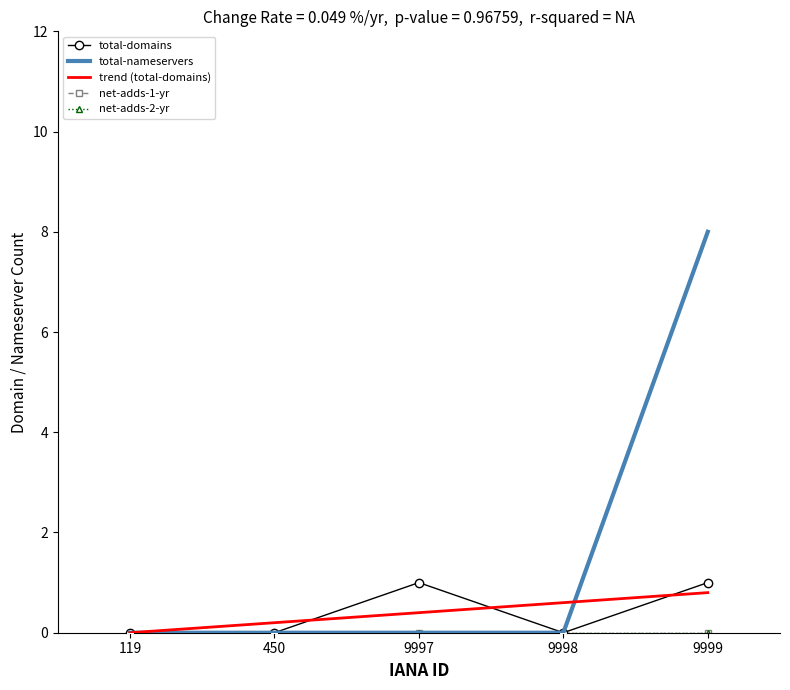

Rank the series at 9997 from highest to lowest value.

total-domains, trend (total-domains), total-nameservers, net-adds-1-yr, net-adds-2-yr